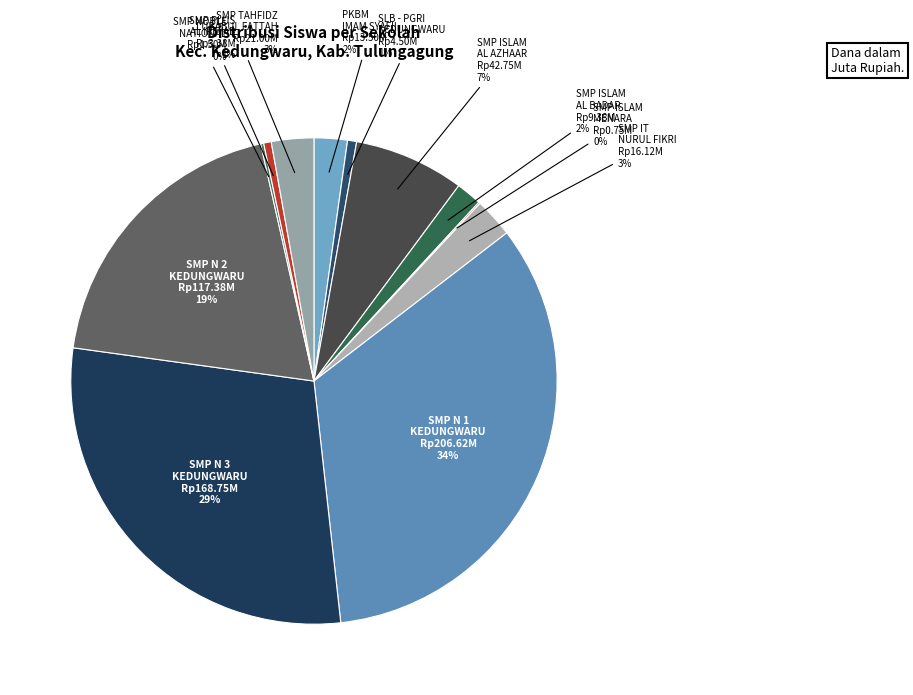

Which slice is the smallest?

SMP ISLAM MENARA AL FATTAH